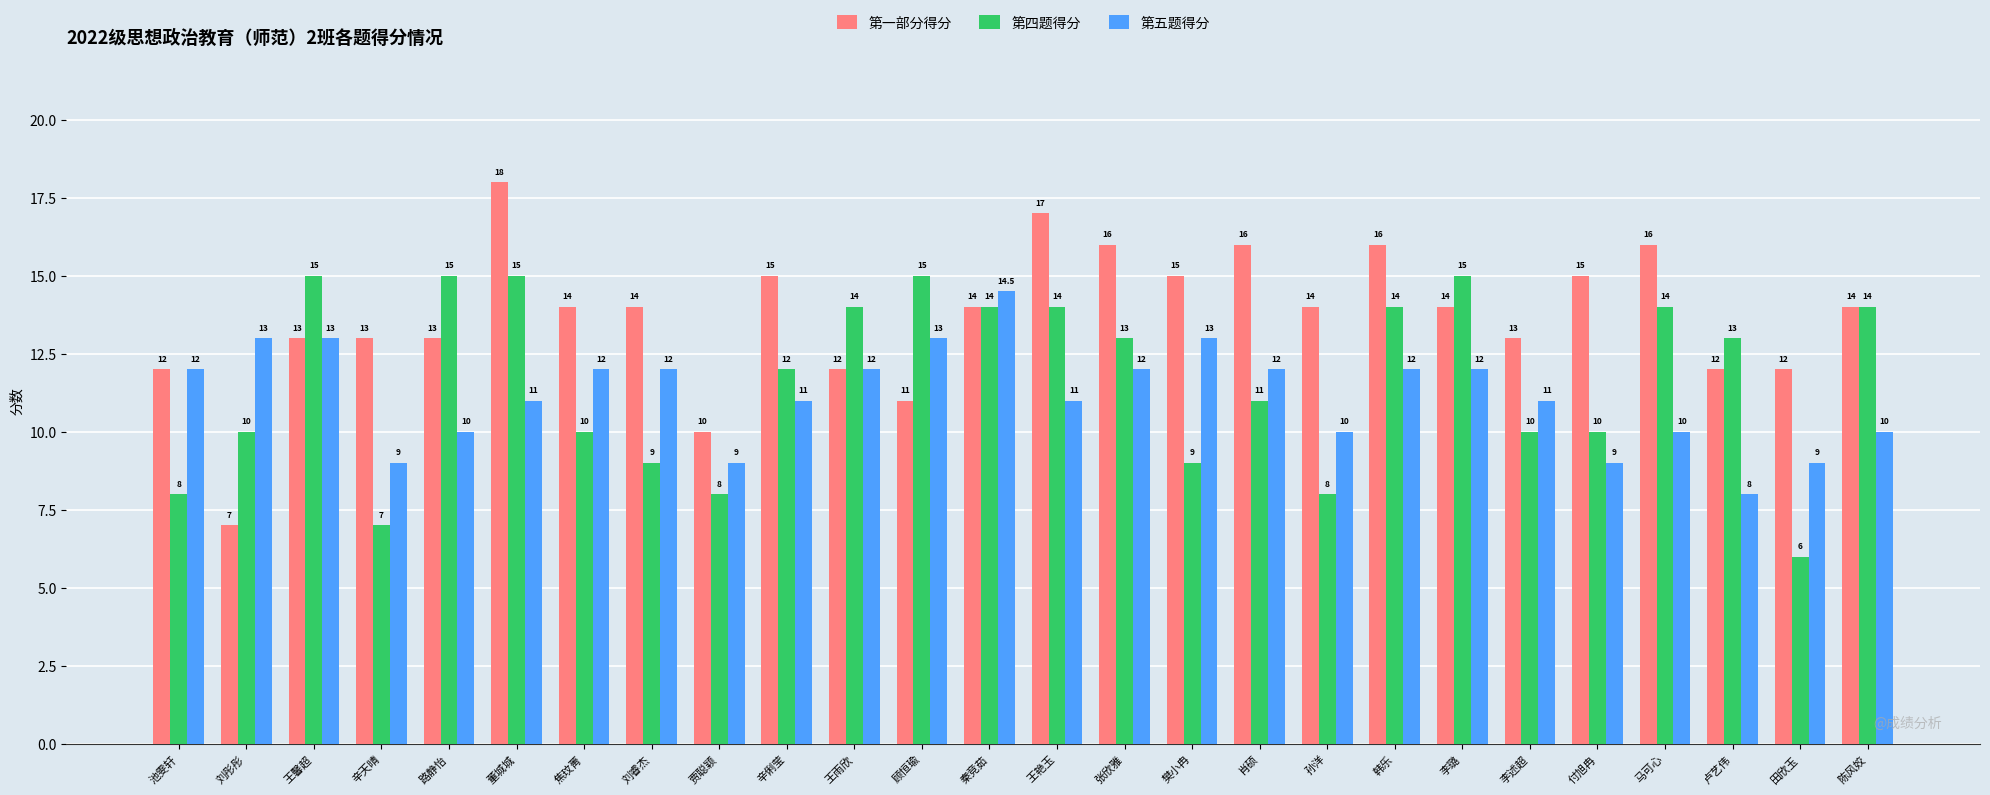

What is the difference between the maximum and minimum values in the 第五题得分 series?

6.5